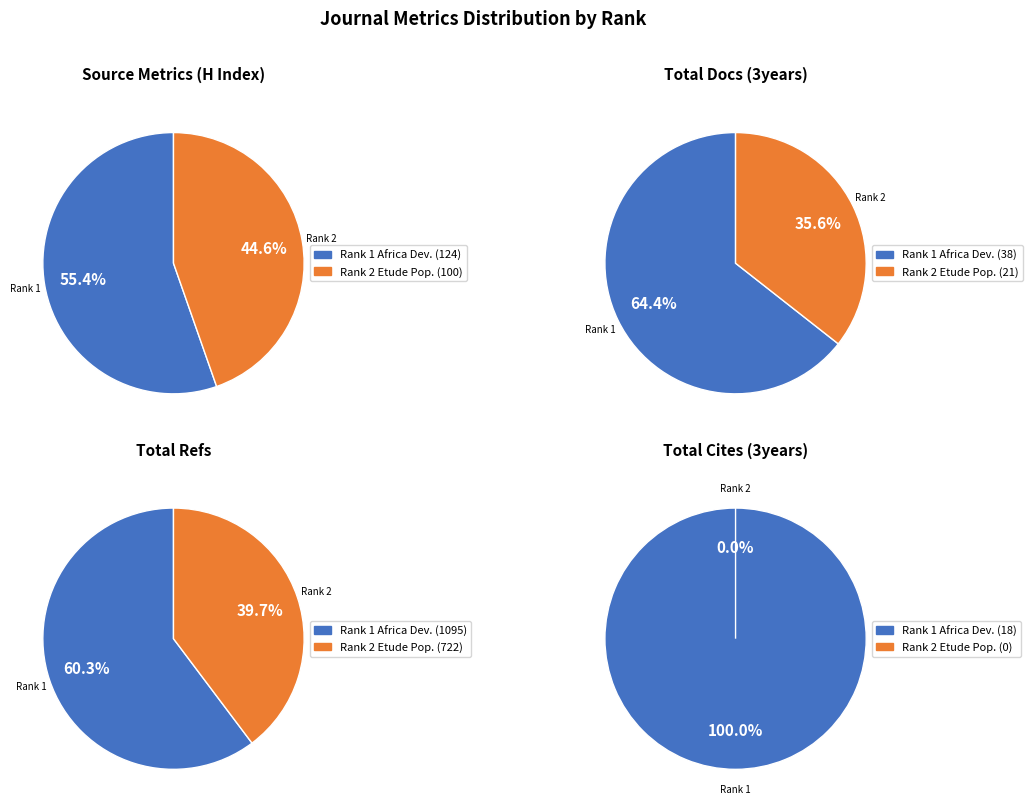

How many segments does this pie chart have?

2